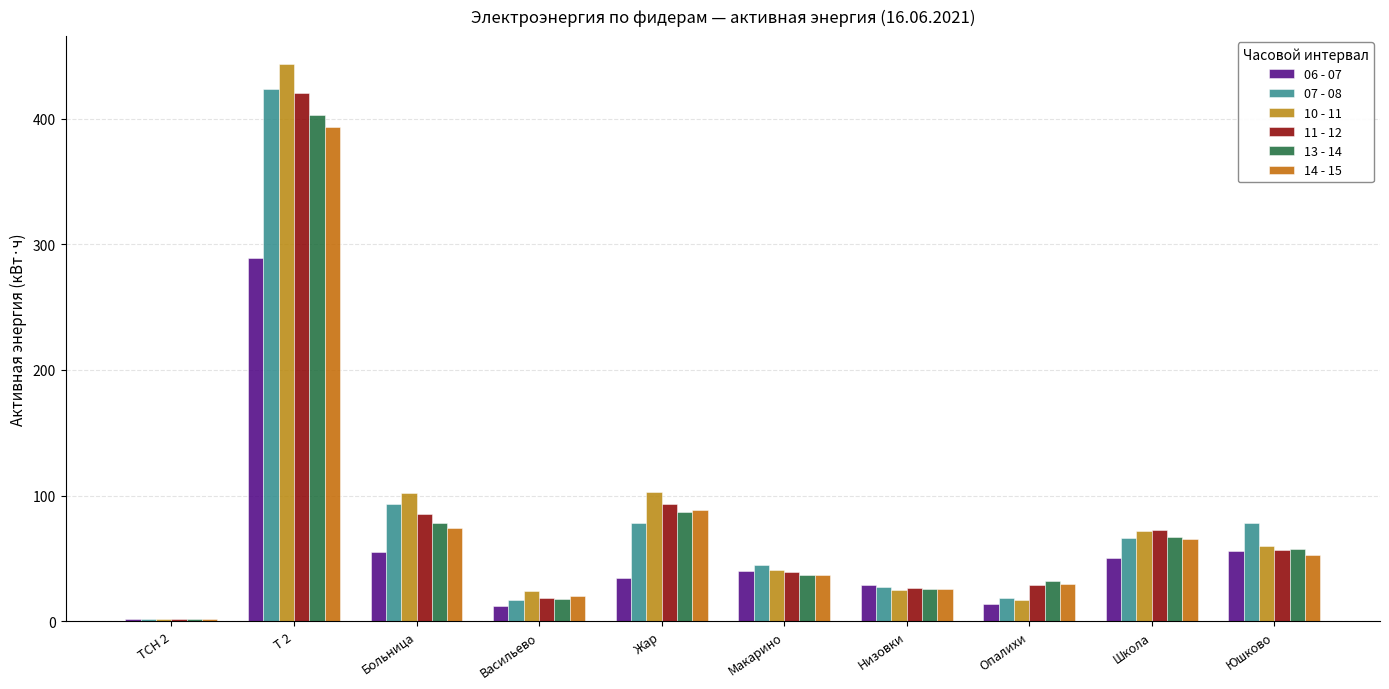

True or false: 07 - 08 has a value of 673.0 at Т 2.

False